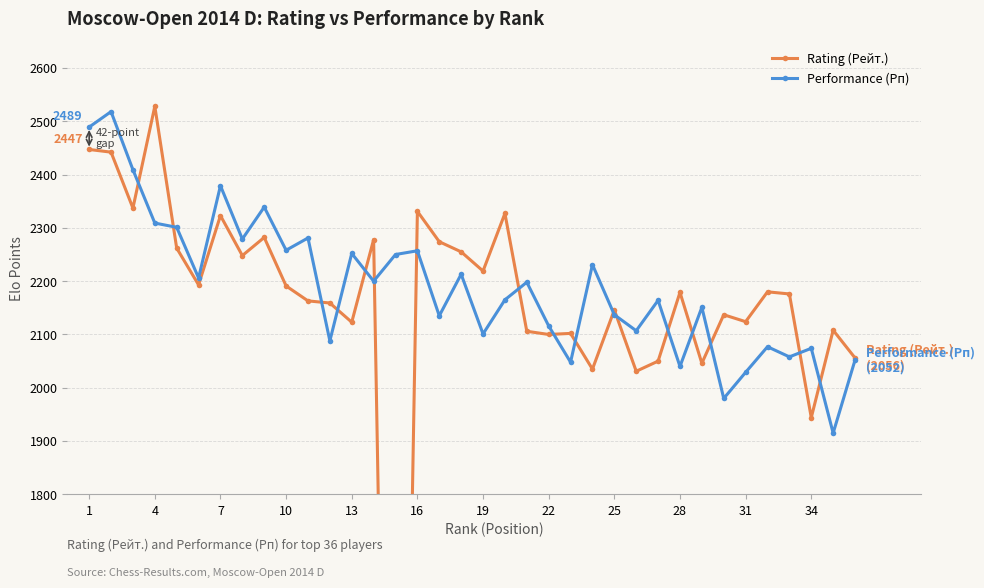

List the series in order of their overall mean, highest first.

Performance (Рп), Rating (Рейт.)